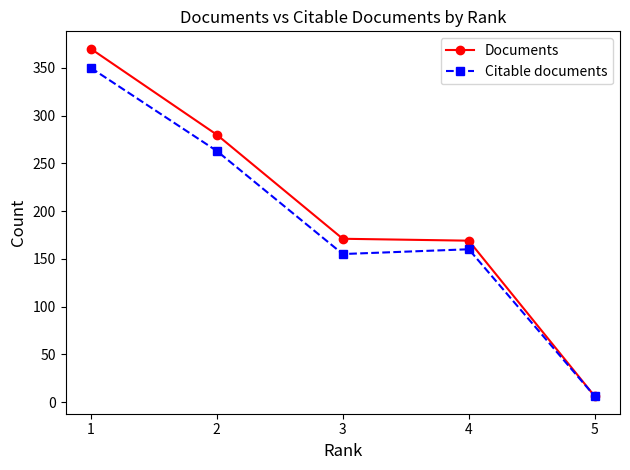

What are all the series names shown in the legend?

Documents, Citable documents